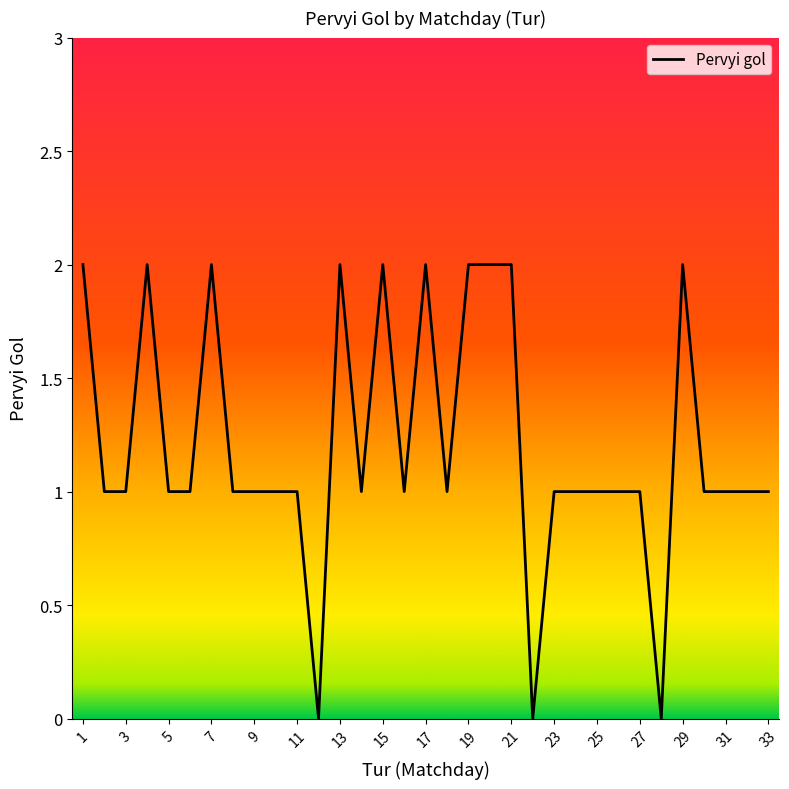

Reading left to right, what are all the values shown in this chart?

2	1	1	2	1	1	2	1	1	1	1	0	2	1	2	1	2	1	2	2	2	0	1	1	1	1	1	0	2	1	1	1	1